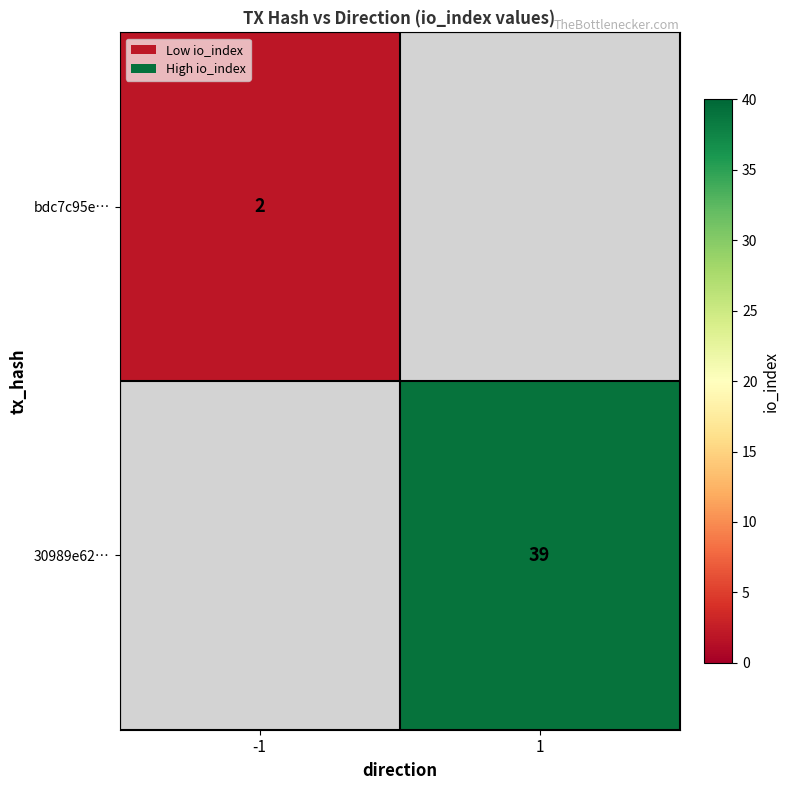

Count the number of categories in the chart.

2